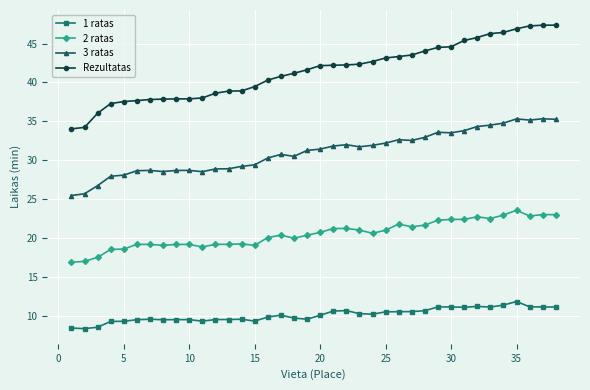

What is the difference between the maximum and minimum values in the 2 ratas series?

6.7